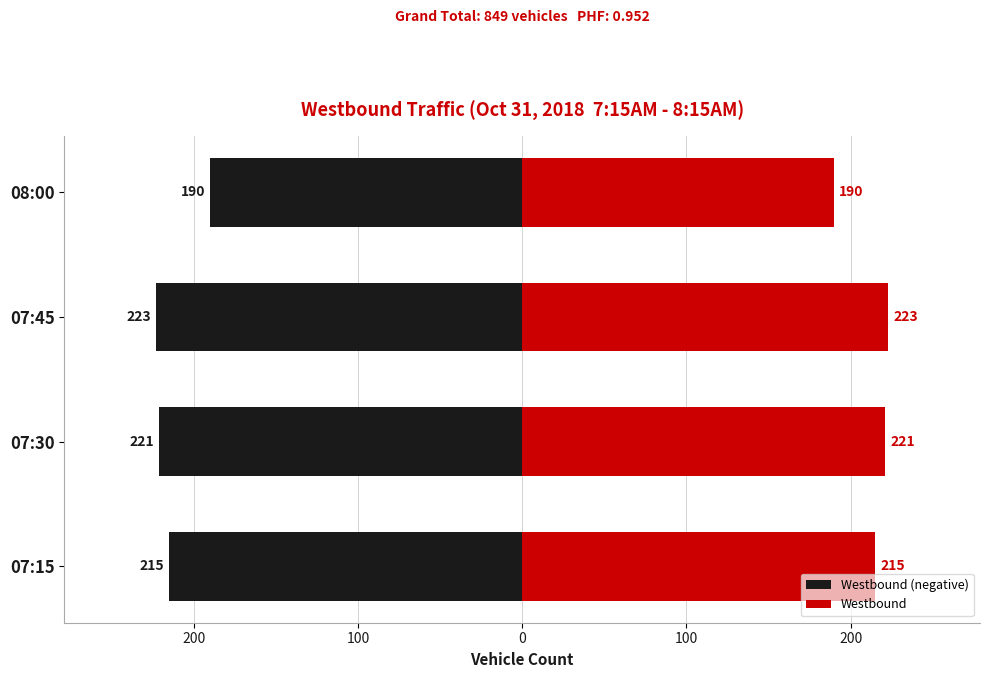

How many bars are there in total?

8